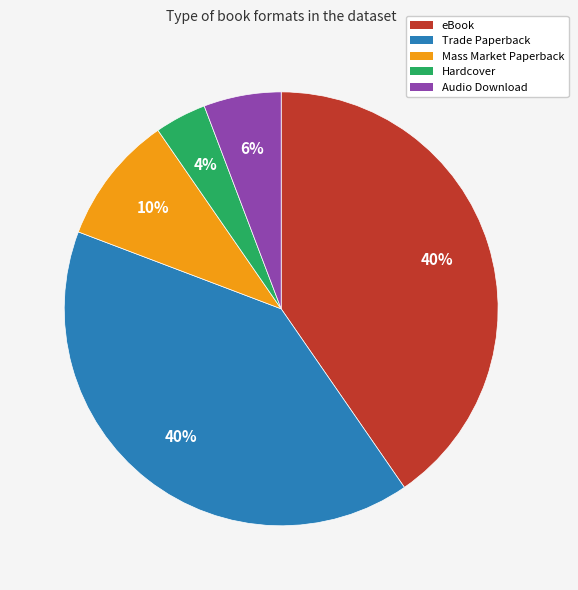

What is the smallest slice in the pie chart?

Hardcover